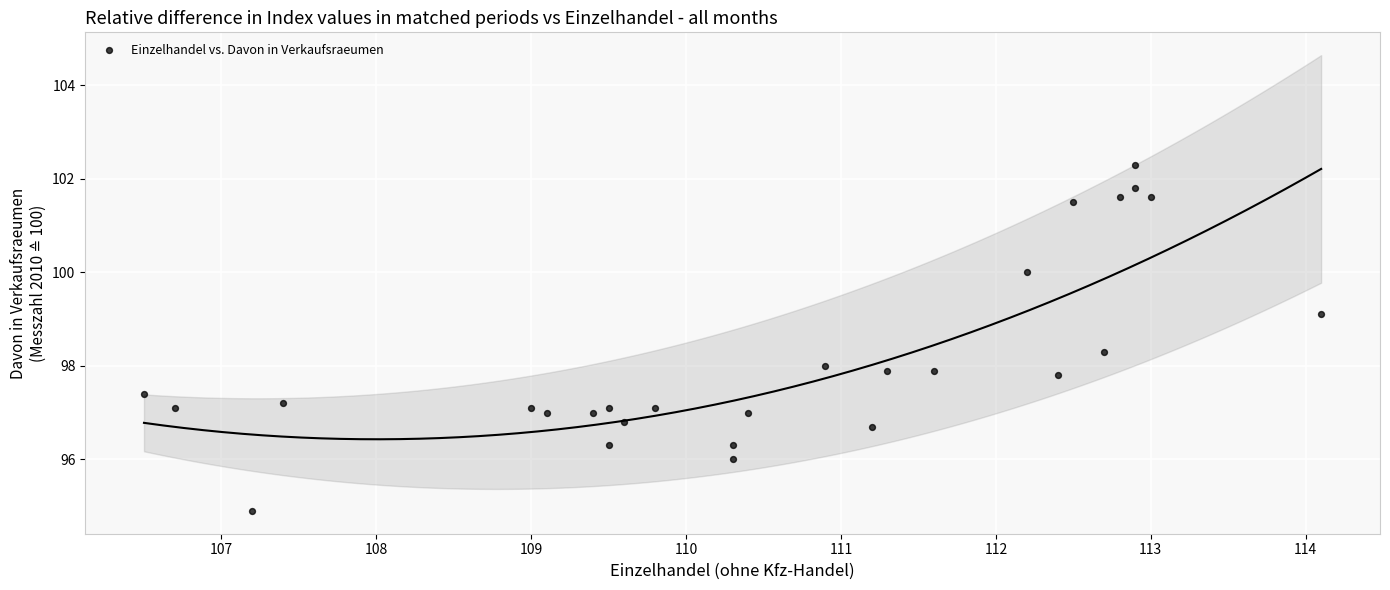

What is the range of Y values (max minus min)?

7.4